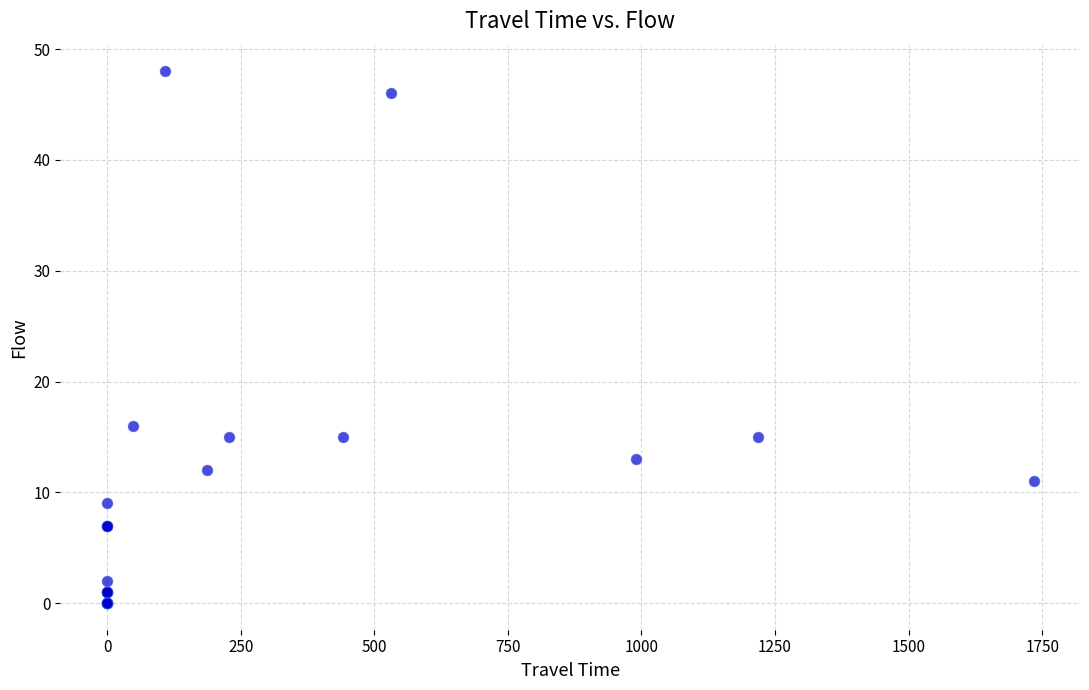

What Y value in the scatter plot is closest to 24?

16